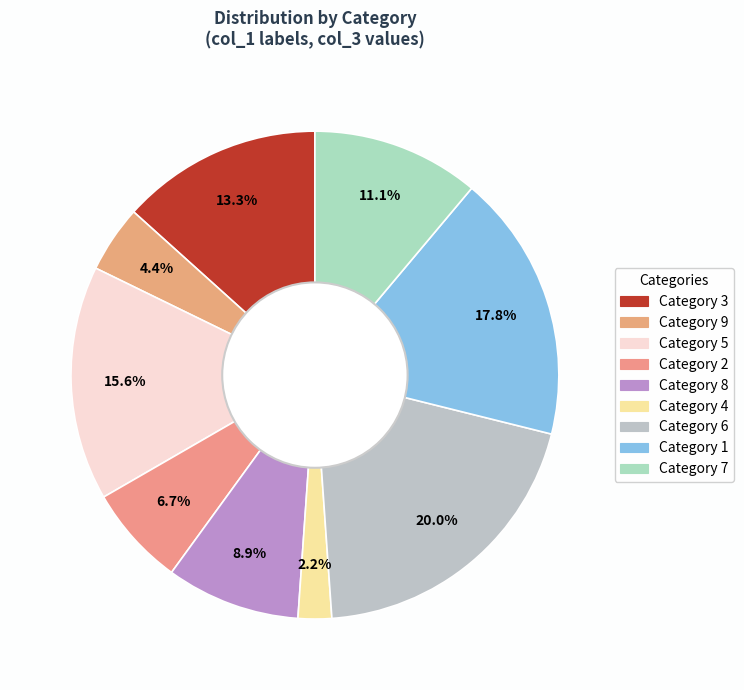

Count the number of slices in the pie.

9